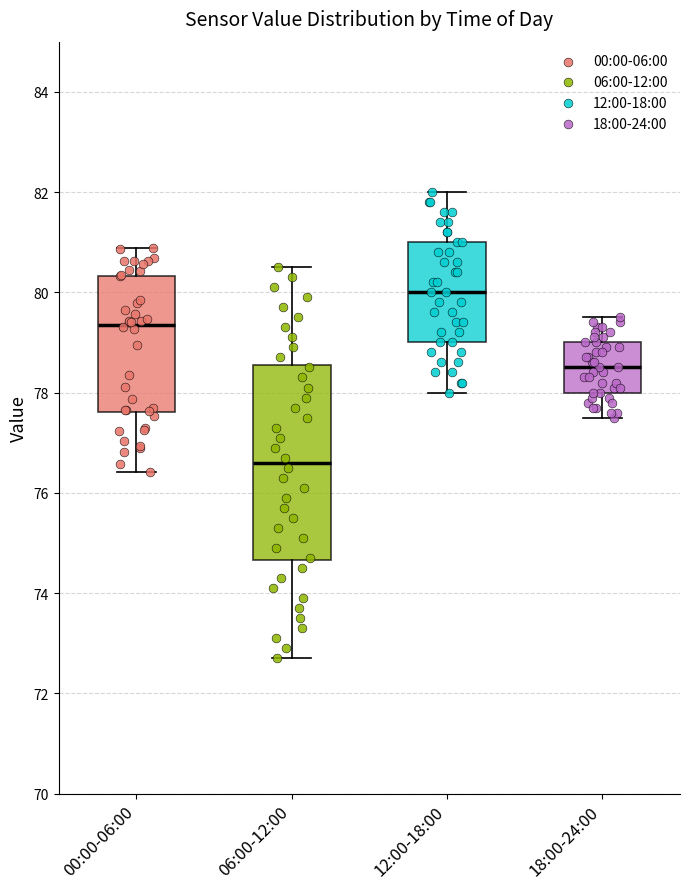

Where does the lower whisker of the box for 12:00-18:00 end on the y-axis? The values are not printed on the chart, so give them approximately, as read against the axis.

78.0